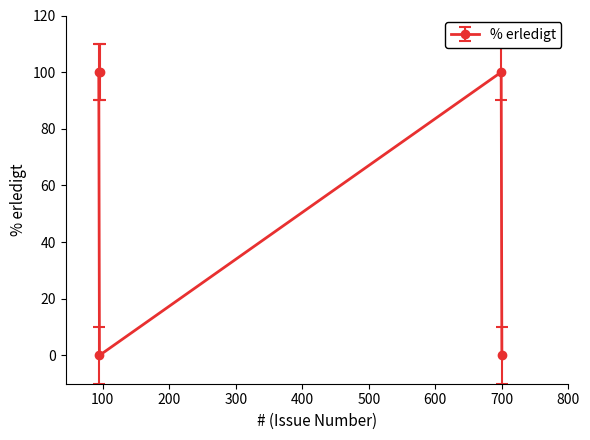

List the labels in order of value, largest first.

96, 94, 699, 95, 700